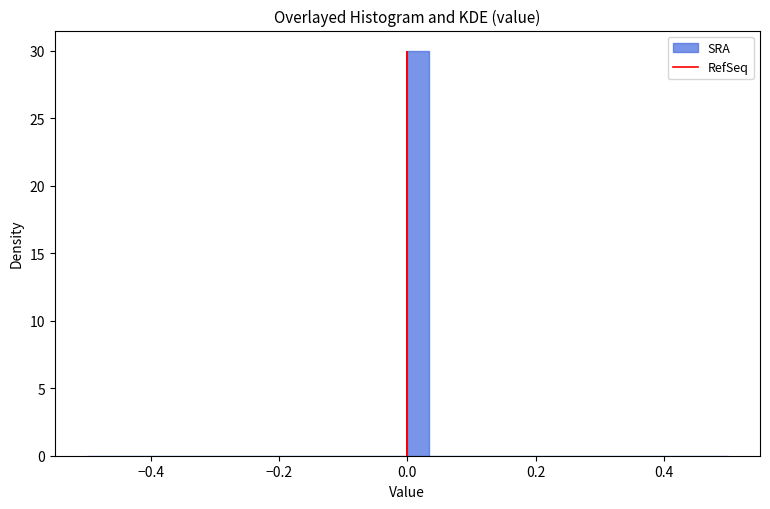

Around what value on the x-axis is the tallest bar? Give the approximate position of its centre, as read against the axis.

0.02